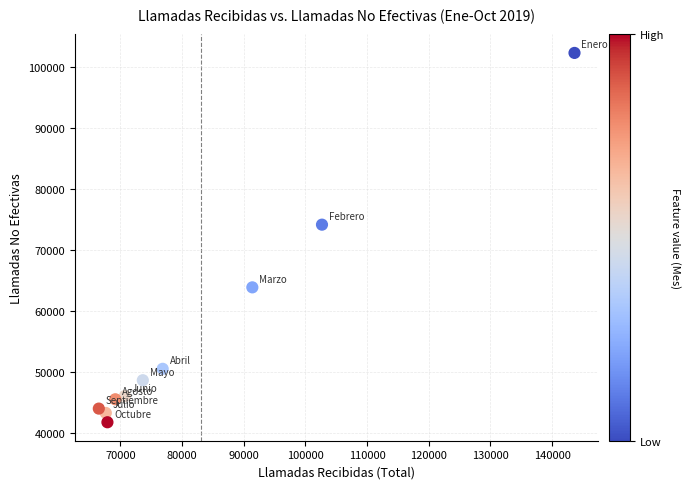

What Y value in the scatter plot is closest to 72056?

74174